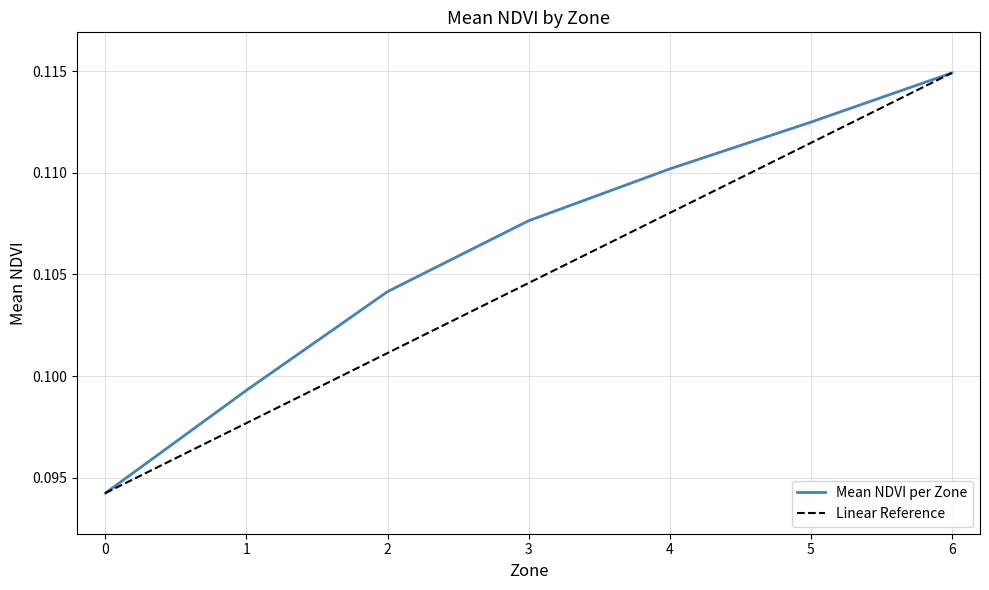

List the labels in order of value, largest first.

6, 5, 4, 3, 2, 1, 0